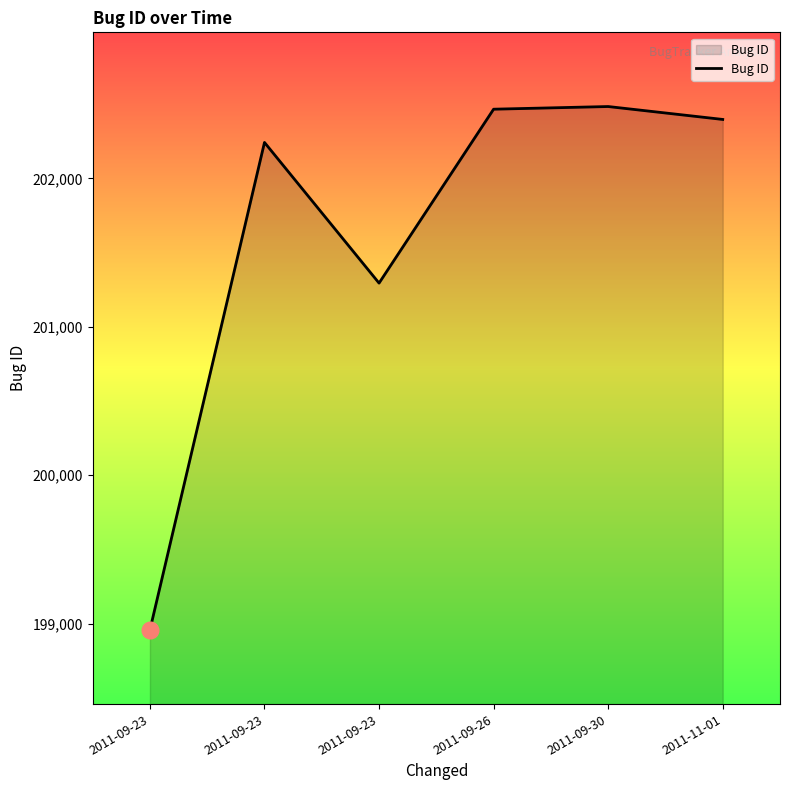

Does the chart have visible grid lines?

No